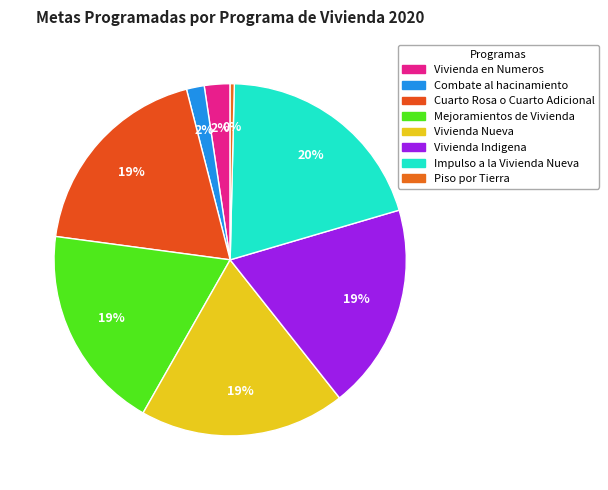

Count the number of slices in the pie.

8